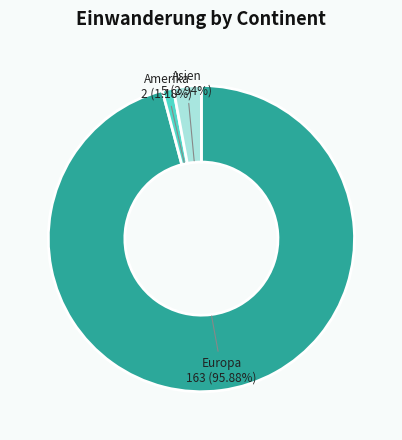

How many slices are in this pie chart?

3